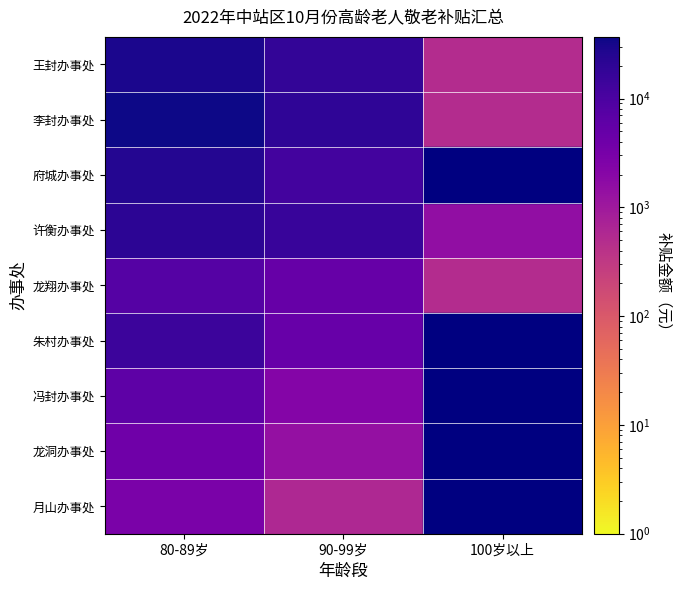

Which series has the largest range (max minus min)?

李封办事处